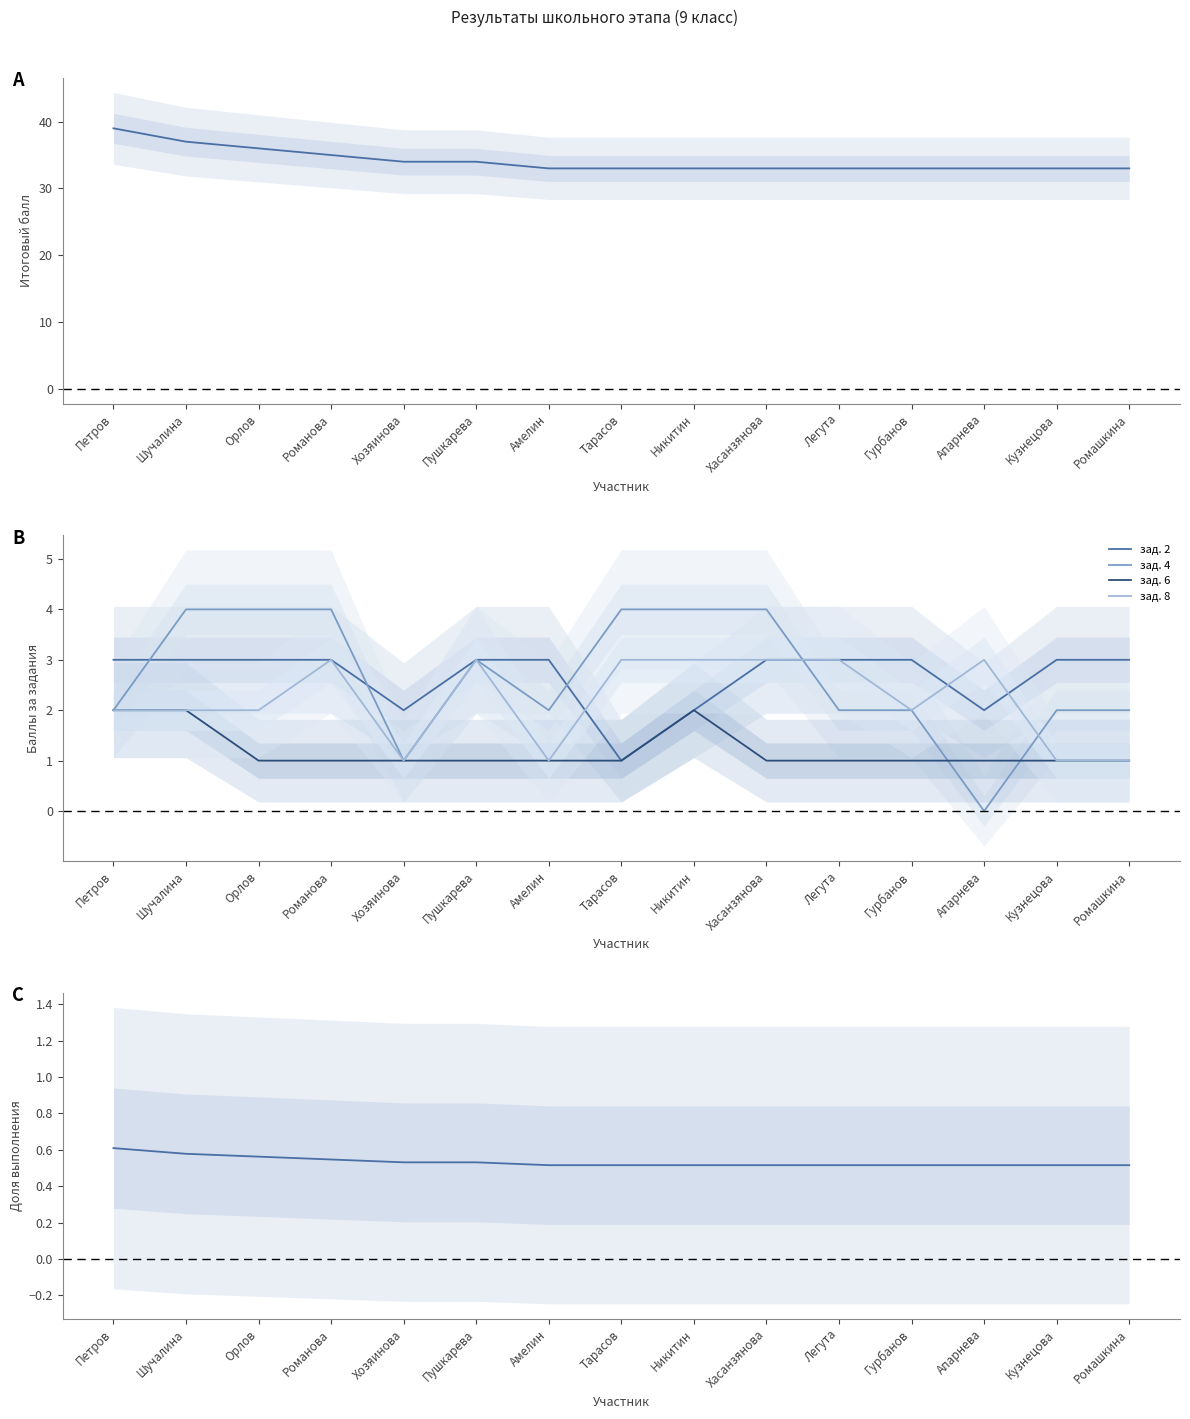

Which series has the widest spread of values?

итого